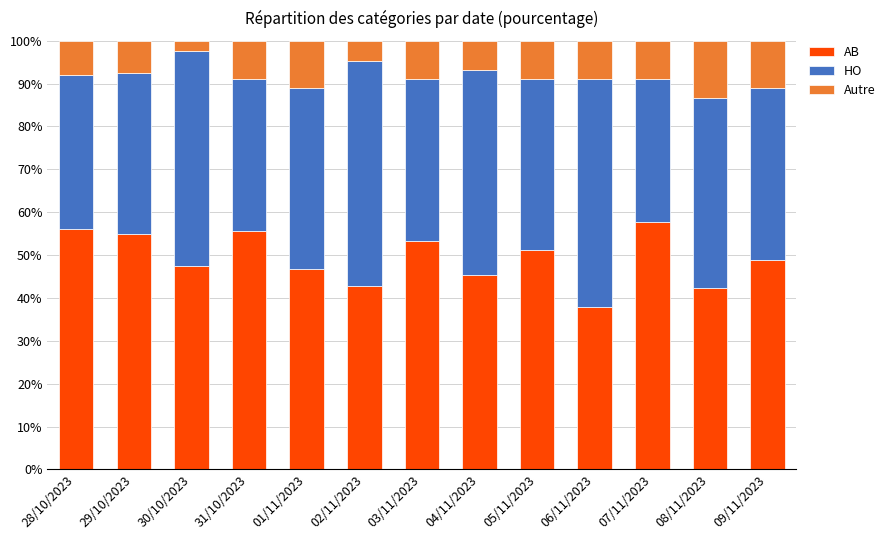

What are all the series names shown in the legend?

AB, HO, Autre